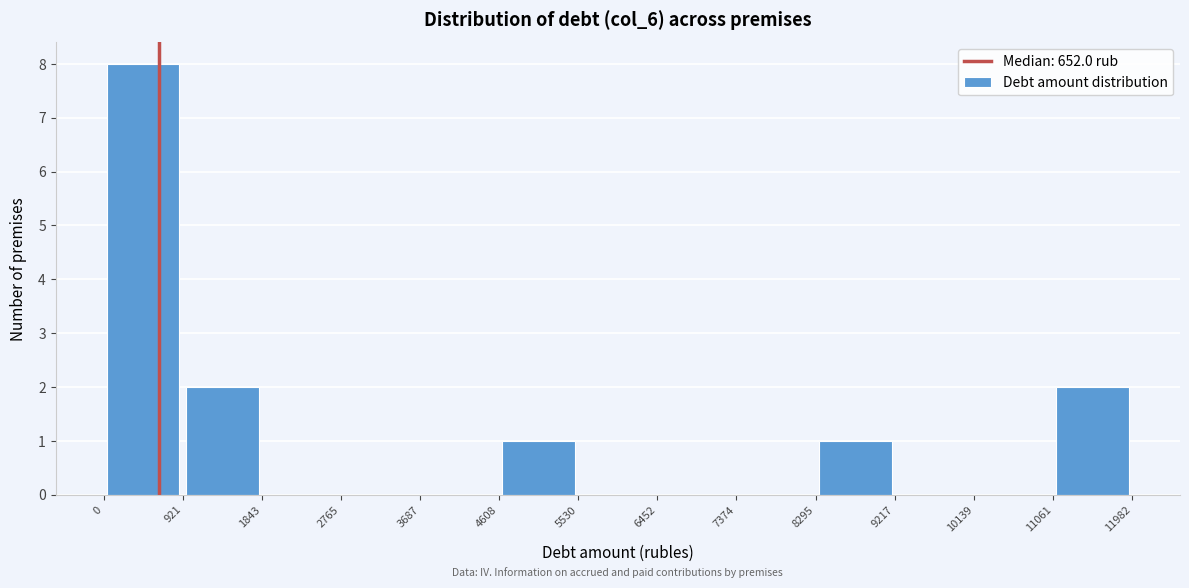

Reading left to right, transcribe this chart: for each bar, give the range it covers on the x-axis and its height. The values are not printed on the chart, so give them approximately, as read against the axis.

0 to 921: 8
921 to 1843: 2
1843 to 2765: 0
2765 to 3687: 0
3687 to 4608: 0
4608 to 5530: 1
5530 to 6452: 0
6452 to 7374: 0
7374 to 8295: 0
8295 to 9217: 1
9217 to 10139: 0
10139 to 11061: 0
11061 to 11982: 2